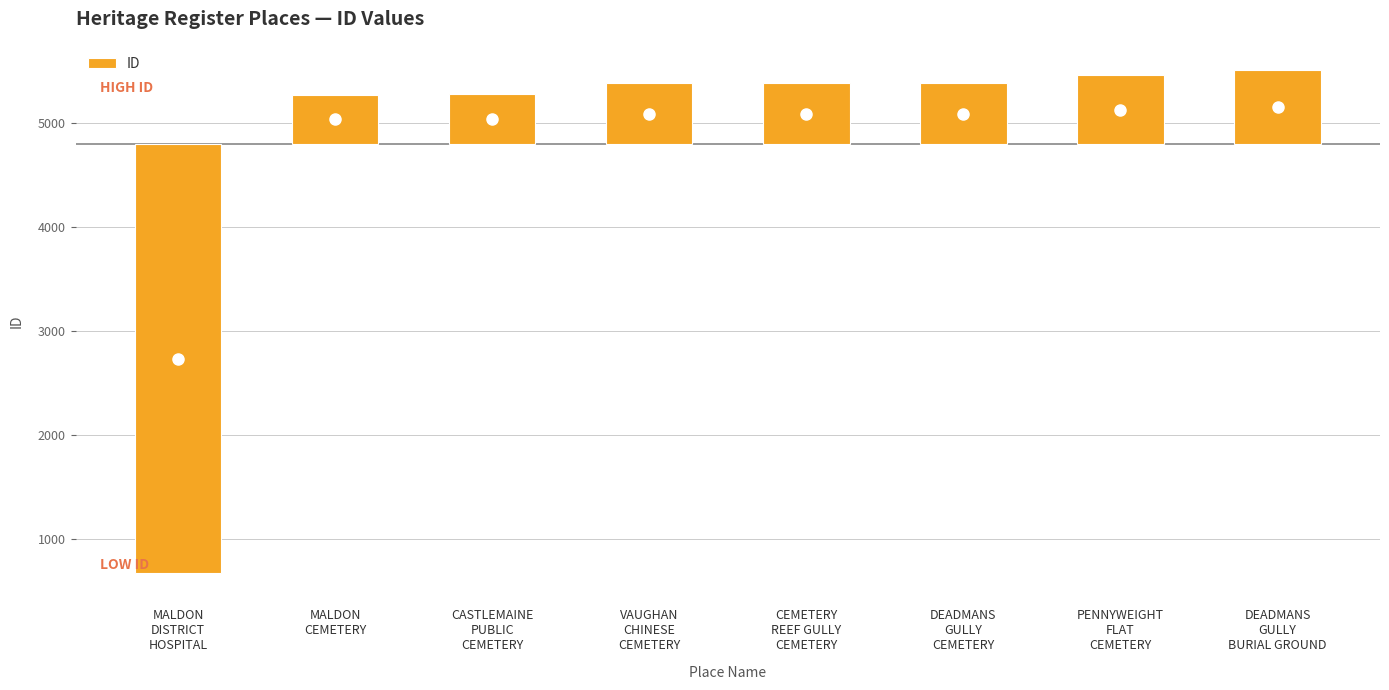

The value at CEMETERY
REEF GULLY
CEMETERY is 302.1. True or false?

False